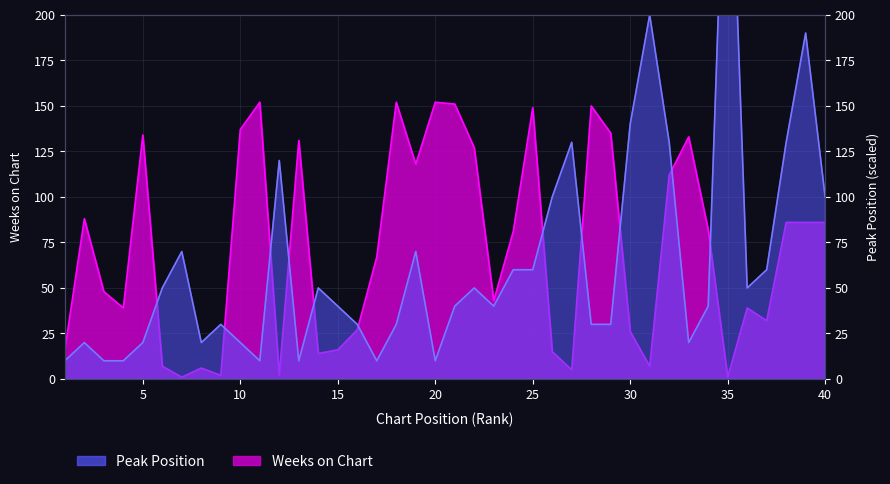

In Peak Position, how many points are lower than both neighbors (excluding endpoints)?

8